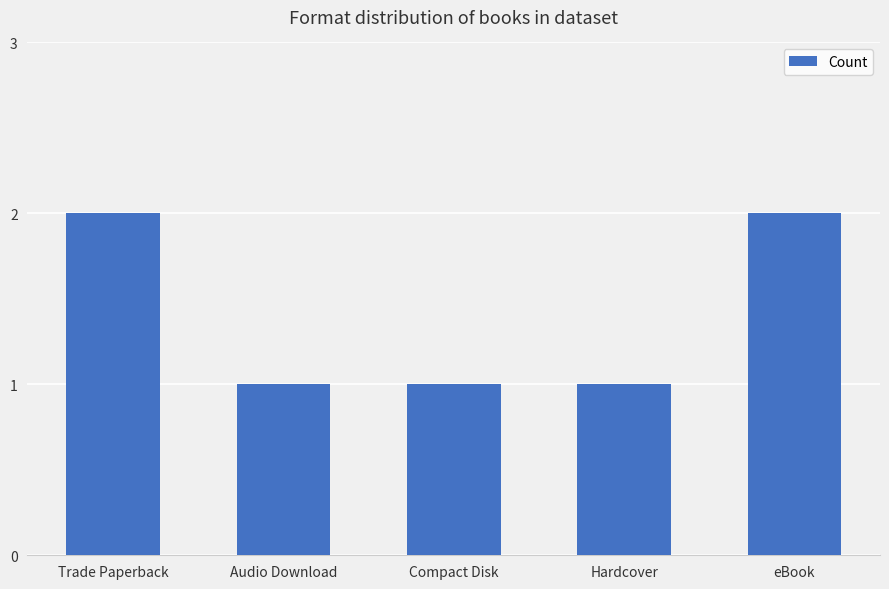

What is the value of the 5th bar from the left?

2